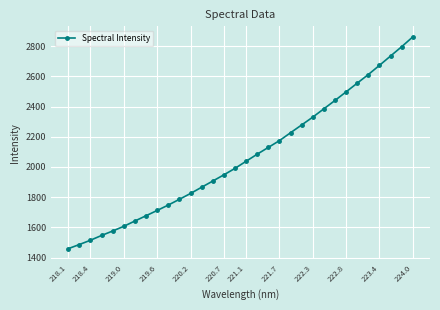

How many distinct data groups are displayed?

1